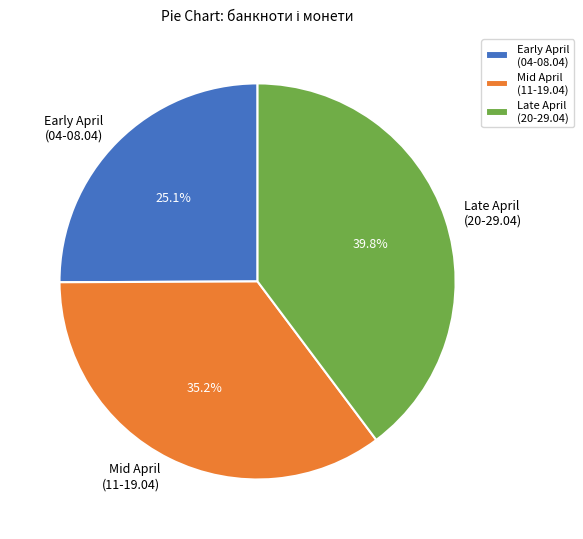

What percentage do Mid April (11-19.04) and Late April (20-29.04) together represent?

74.9%